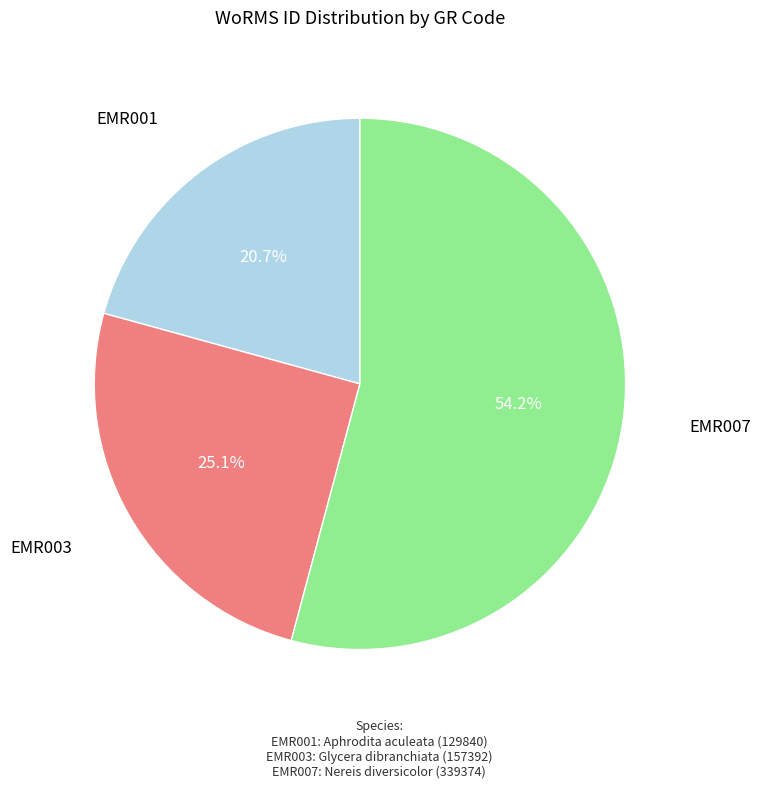

Rank the categories by value from lowest to highest.

EMR001, EMR003, EMR007